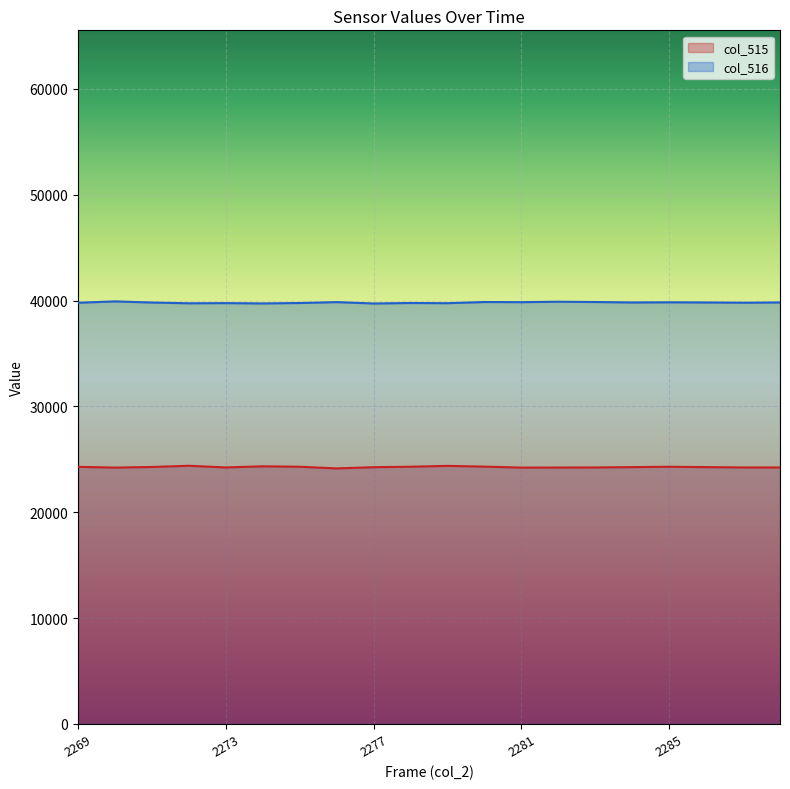

True or false: col_515 and col_516 cross at least once.

False